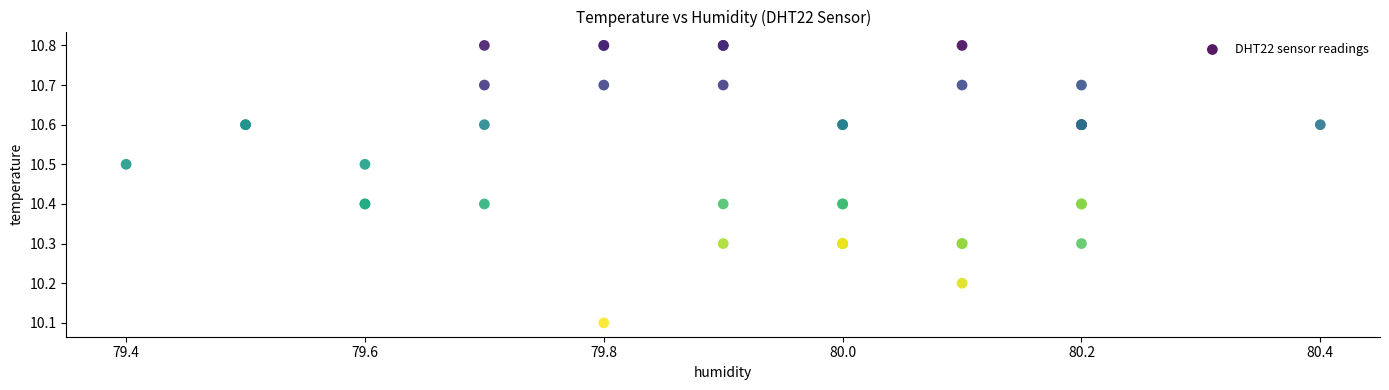

What Y value in the scatter plot is closest to 10?

10.1